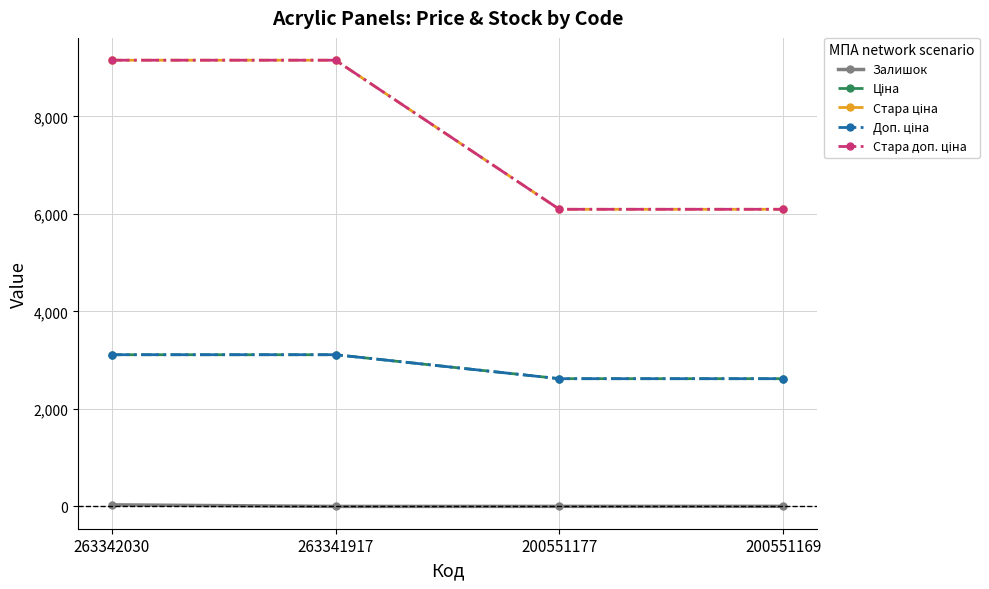

Is this an area chart (filled region under the line)?

No